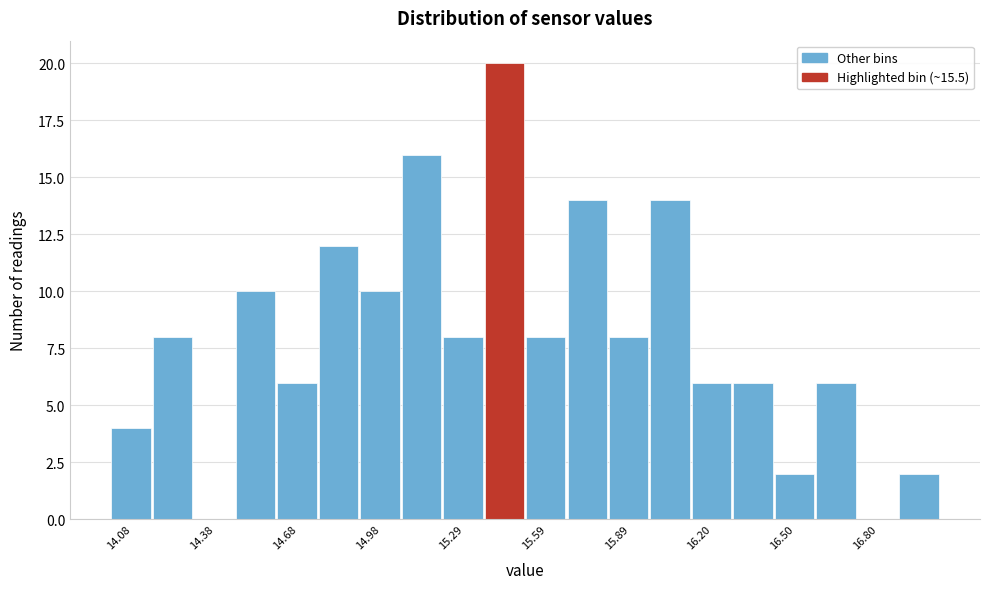

Read against the x-axis, roughly where is the centre of the tallest bar?

15.45